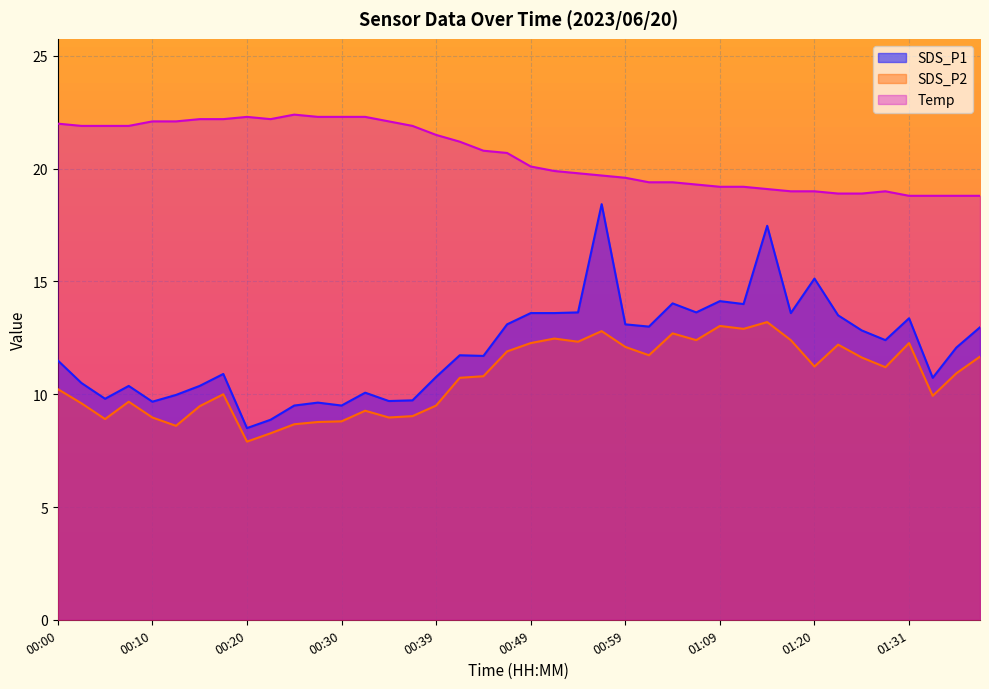

What is the average value of the Temp series?

20.6